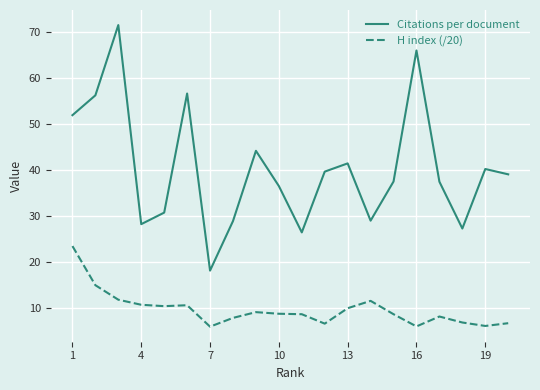

What is the difference between the maximum and minimum values in the H index (/20) series?

17.5